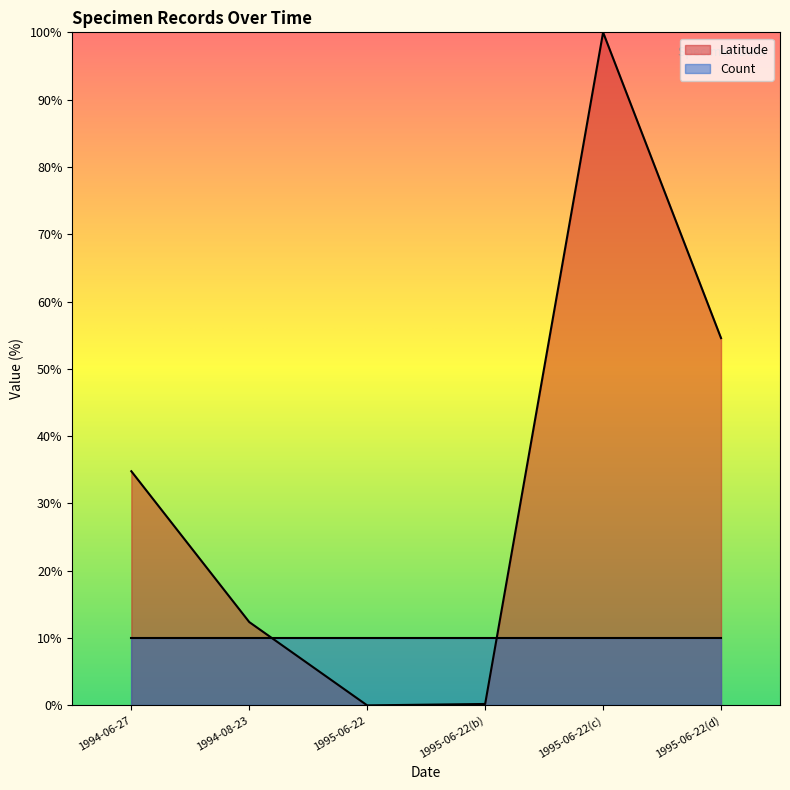

Is it true that Count equals 10.0 at 1995-06-22?

True